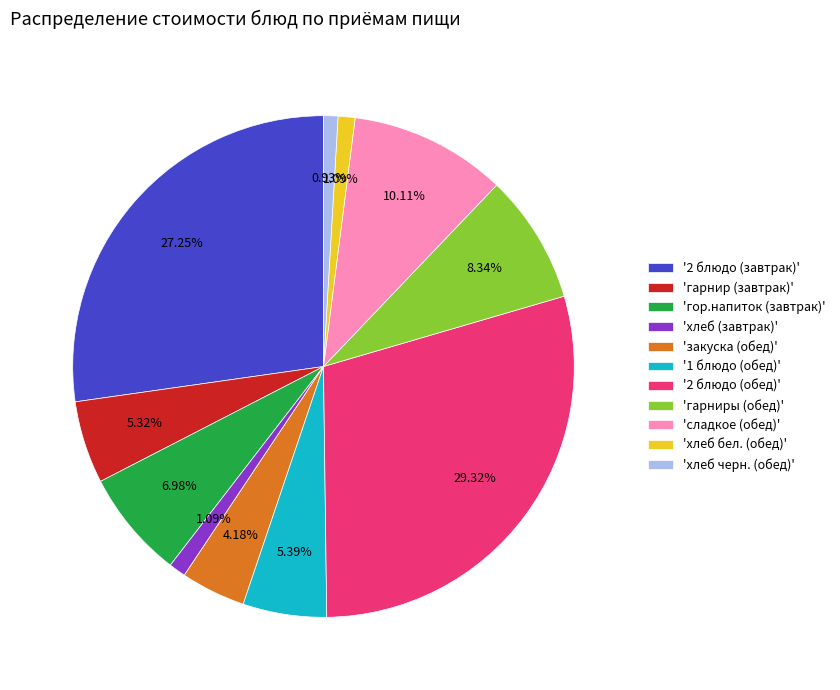

Is 'гарниры (обед)' the majority of the pie?

No